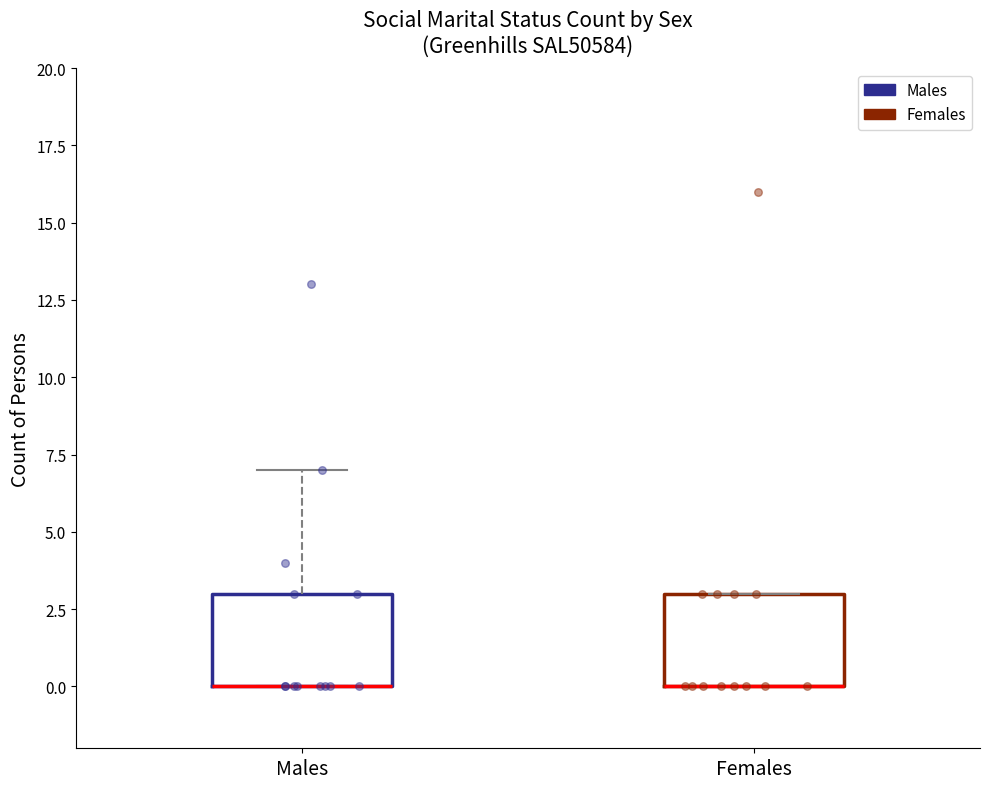

Reading left to right, read every box against the y-axis: the position of its median line, the range the box covers, and the ends of its whiskers. The values are not printed on the chart, so give them approximately, as read against the axis.

Males: median 0 (drawn on the box's lower edge), box 0 to 3, whiskers 0 to 7
Females: median 0 (drawn on the box's lower edge), box 0 to 3, whiskers 0 to 3